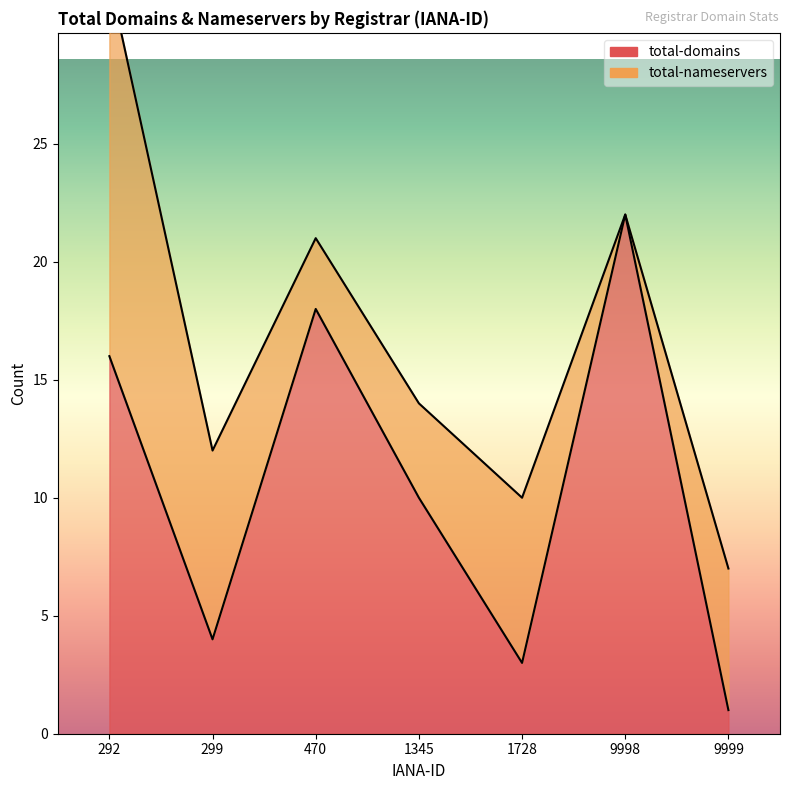

Between 1345 and 470, which is larger?

470